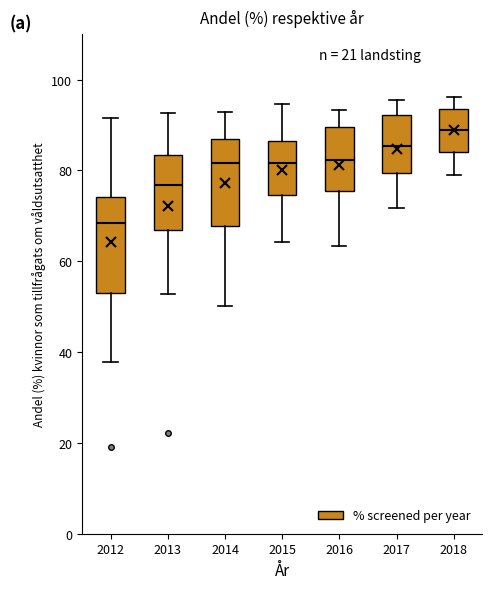

Which box has the lowest median line?

2012